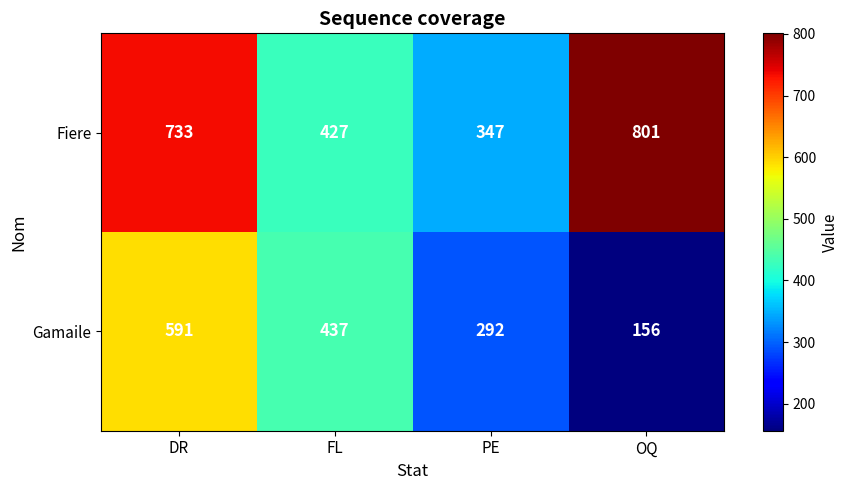

Which series has the widest spread of values?

Fiere